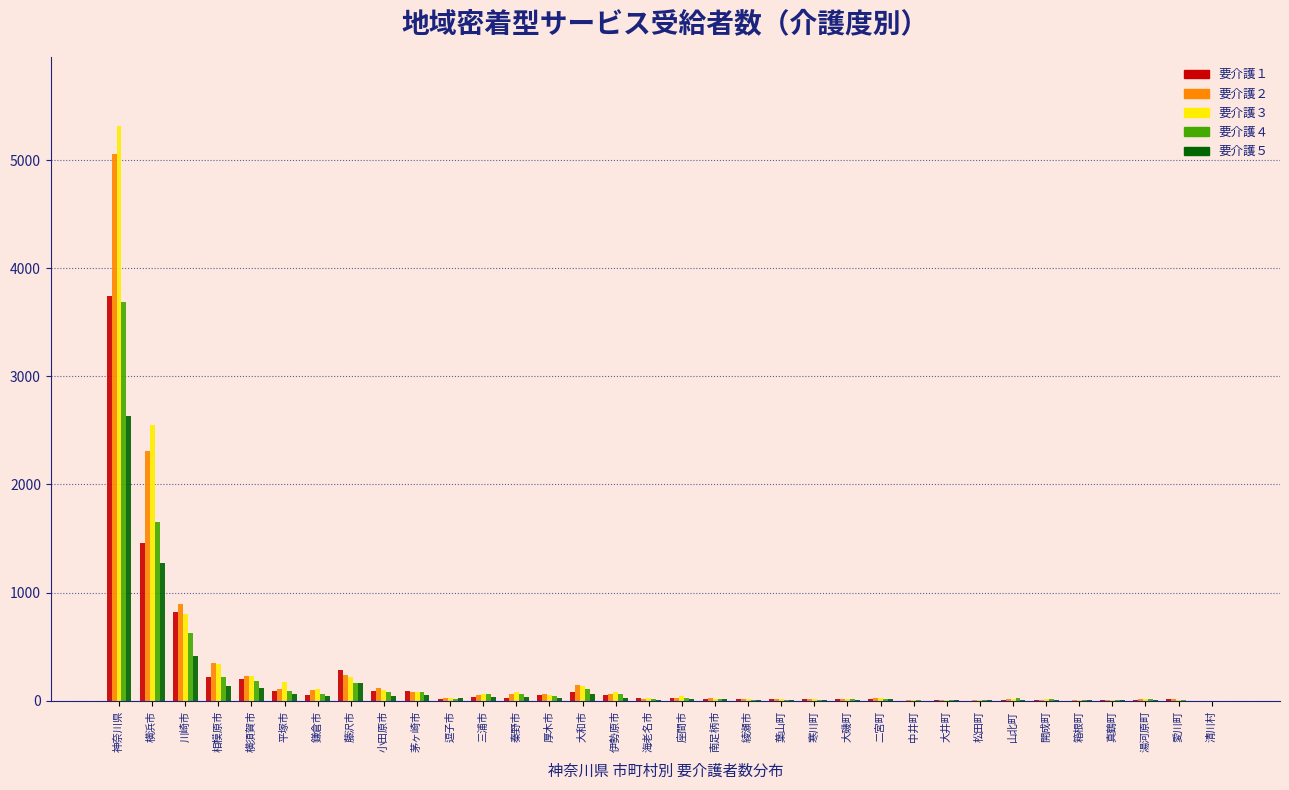

True or false: 要介護３ has a value of 231 at 横須賀市.

True